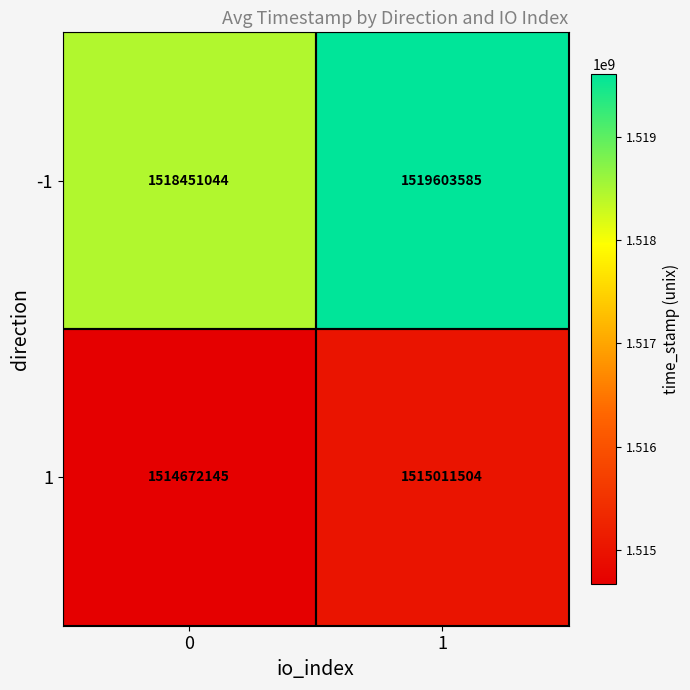

At how many categories does at least one series exceed 1518560895?

1